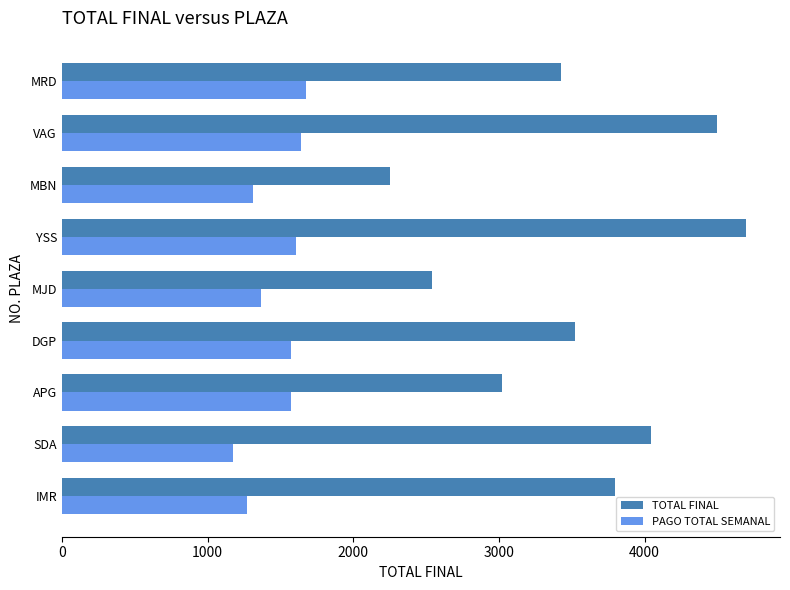

Which label corresponds to the largest value in the chart?

YSS